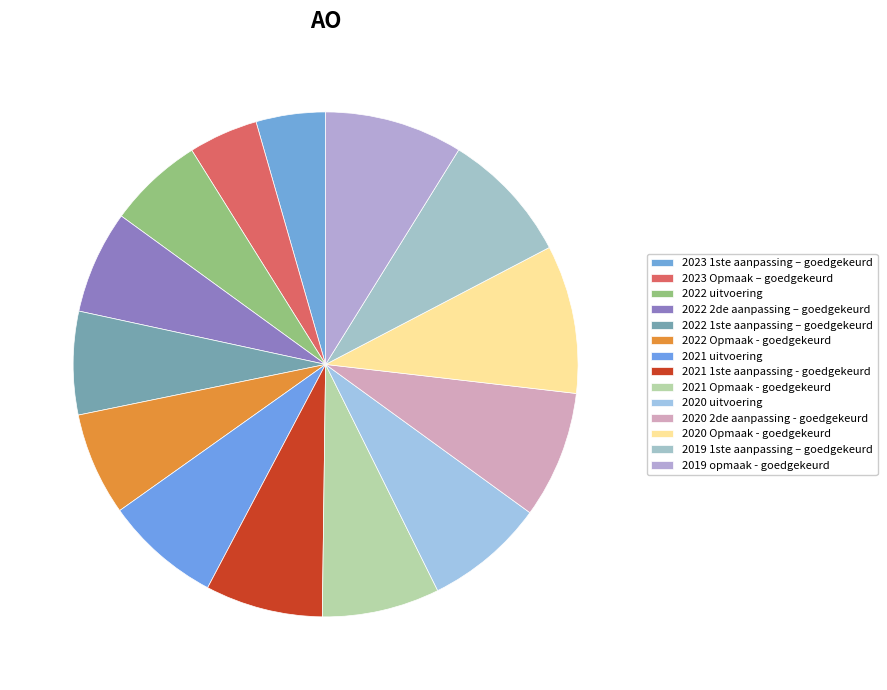

Which slice is the largest?

2020 Opmaak - goedgekeurd